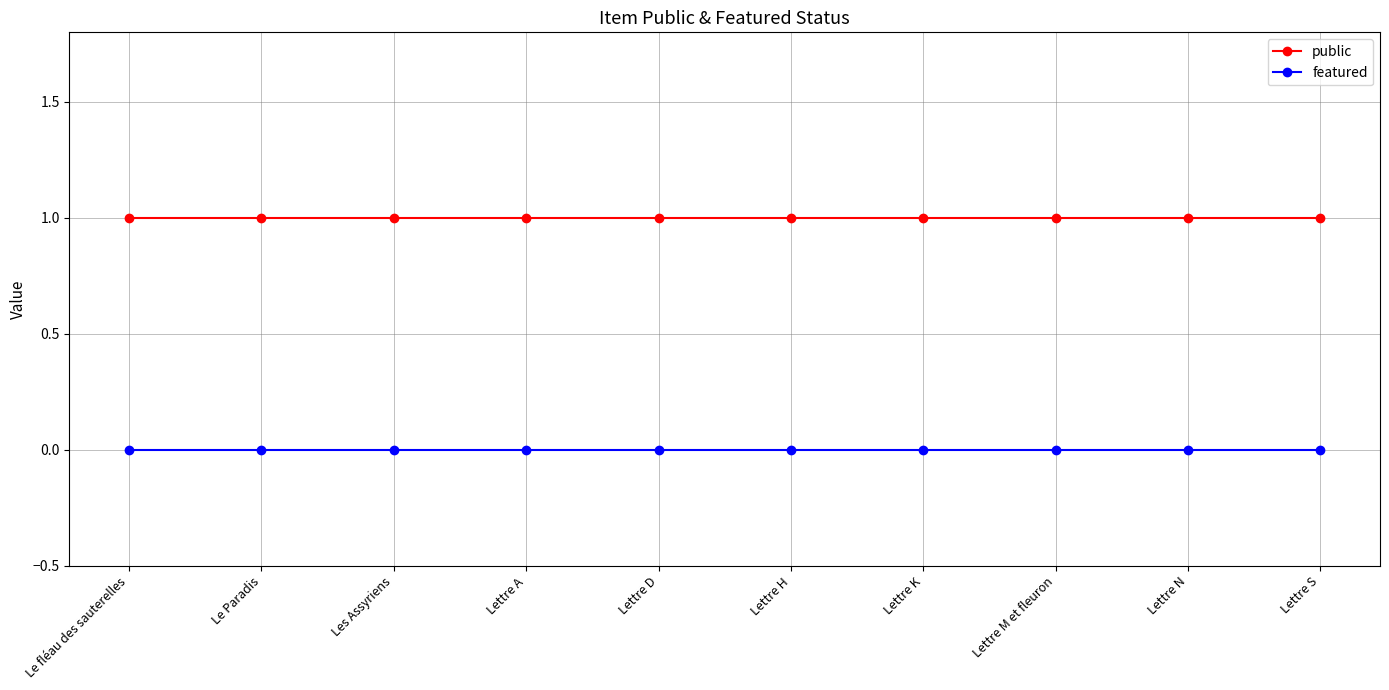

Reading right to left, list all the values displayed in this chart.

public: Lettre S=1	Lettre N=1	Lettre M et fleuron=1	Lettre K=1	Lettre H=1	Lettre D=1	Lettre A=1	Les Assyriens=1	Le Paradis=1	Le fléau des sauterelles=1
featured: Lettre S=0	Lettre N=0	Lettre M et fleuron=0	Lettre K=0	Lettre H=0	Lettre D=0	Lettre A=0	Les Assyriens=0	Le Paradis=0	Le fléau des sauterelles=0